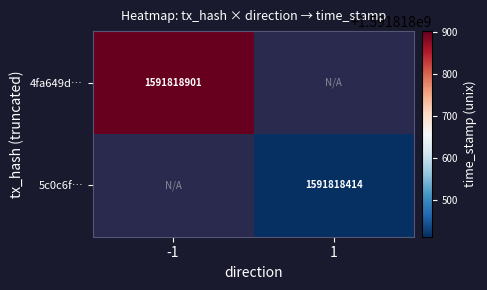

Reading left to right, what are all the values shown in this chart?

4fa649d44e9af39b9665e0db82f93f96014627b: direction_-1=1591818901	direction_1=0
5c0c6fde43d60843ca5f838e01af388945d90b9: direction_-1=0	direction_1=1591818414